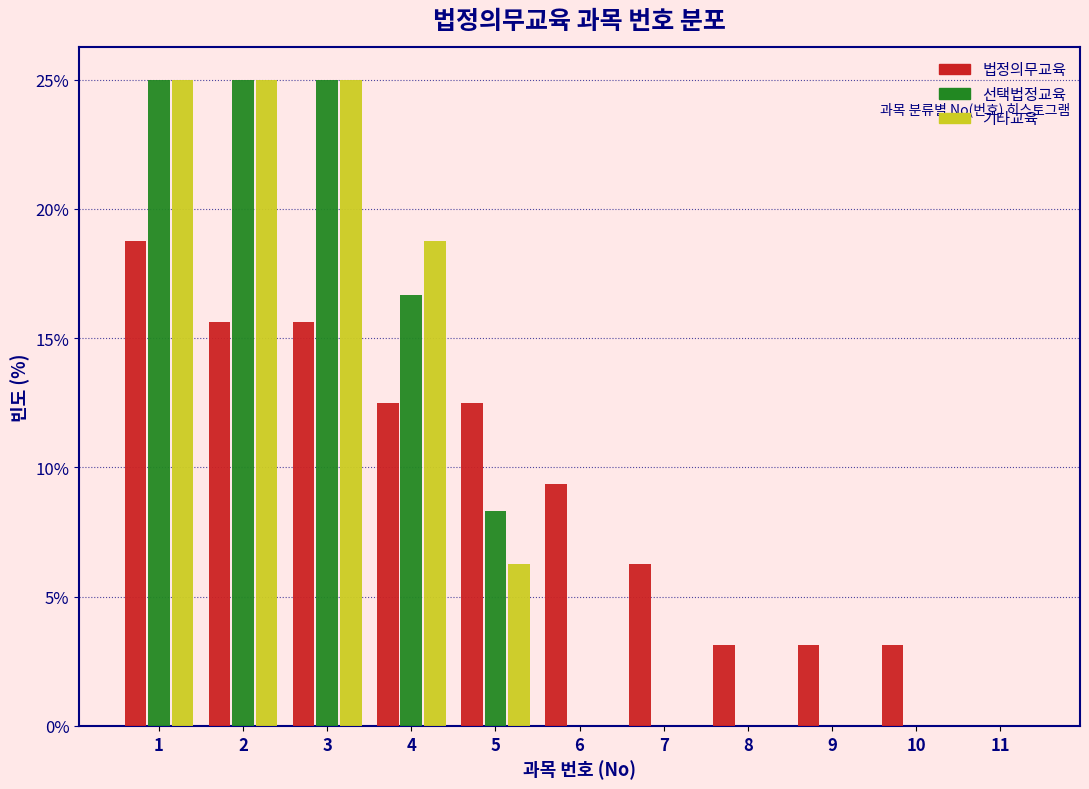

Reading left to right, transcribe this chart: for each range on the x-axis, give the height of each series' bar. The values are not printed on the chart, so give them approximately, as read against the axis.

0.5 to 1.5: 법정의무교육=19.0	선택법정교육=25.0	기타교육=25.0
1.5 to 2.5: 법정의무교육=15.5	선택법정교육=25.0	기타교육=25.0
2.5 to 3.5: 법정의무교육=15.5	선택법정교육=25.0	기타교육=25.0
3.5 to 4.5: 법정의무교육=12.5	선택법정교육=16.5	기타교육=19.0
4.5 to 5.5: 법정의무교육=12.5	선택법정교육=8.5	기타교육=6.5
5.5 to 6.5: 법정의무교육=9.5	선택법정교육=0	기타교육=0
6.5 to 7.5: 법정의무교육=6.5	선택법정교육=0	기타교육=0
7.5 to 8.5: 법정의무교육=3.0	선택법정교육=0	기타교육=0
8.5 to 9.5: 법정의무교육=3.0	선택법정교육=0	기타교육=0
9.5 to 10.5: 법정의무교육=3.0	선택법정교육=0	기타교육=0
10.5 to 11.5: 법정의무교육=0	선택법정교육=0	기타교육=0